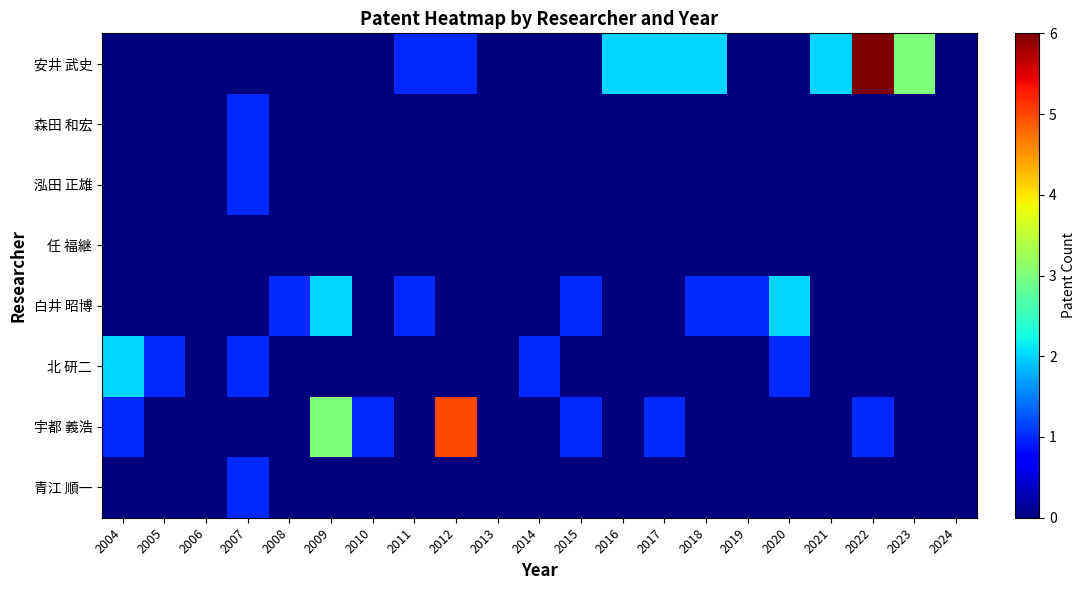

Reading right to left, list all the values displayed in this chart.

青江 順一: 2024=0	2023=0	2022=0	2021=0	2020=0	2019=0	2018=0	2017=0	2016=0	2015=0	2014=0	2013=0	2012=0	2011=0	2010=0	2009=0	2008=0	2007=1	2006=0	2005=0	2004=0
宇都 義浩: 2024=0	2023=0	2022=1	2021=0	2020=0	2019=0	2018=0	2017=1	2016=0	2015=1	2014=0	2013=0	2012=5	2011=0	2010=1	2009=3	2008=0	2007=0	2006=0	2005=0	2004=1
北 研二: 2024=0	2023=0	2022=0	2021=0	2020=1	2019=0	2018=0	2017=0	2016=0	2015=0	2014=1	2013=0	2012=0	2011=0	2010=0	2009=0	2008=0	2007=1	2006=0	2005=1	2004=2
白井 昭博: 2024=0	2023=0	2022=0	2021=0	2020=2	2019=1	2018=1	2017=0	2016=0	2015=1	2014=0	2013=0	2012=0	2011=1	2010=0	2009=2	2008=1	2007=0	2006=0	2005=0	2004=0
任 福継: 2024=0	2023=0	2022=0	2021=0	2020=0	2019=0	2018=0	2017=0	2016=0	2015=0	2014=0	2013=0	2012=0	2011=0	2010=0	2009=0	2008=0	2007=0	2006=0	2005=0	2004=0
泓田 正雄: 2024=0	2023=0	2022=0	2021=0	2020=0	2019=0	2018=0	2017=0	2016=0	2015=0	2014=0	2013=0	2012=0	2011=0	2010=0	2009=0	2008=0	2007=1	2006=0	2005=0	2004=0
森田 和宏: 2024=0	2023=0	2022=0	2021=0	2020=0	2019=0	2018=0	2017=0	2016=0	2015=0	2014=0	2013=0	2012=0	2011=0	2010=0	2009=0	2008=0	2007=1	2006=0	2005=0	2004=0
安井 武史: 2024=0	2023=3	2022=6	2021=2	2020=0	2019=0	2018=2	2017=2	2016=2	2015=0	2014=0	2013=0	2012=1	2011=1	2010=0	2009=0	2008=0	2007=0	2006=0	2005=0	2004=0